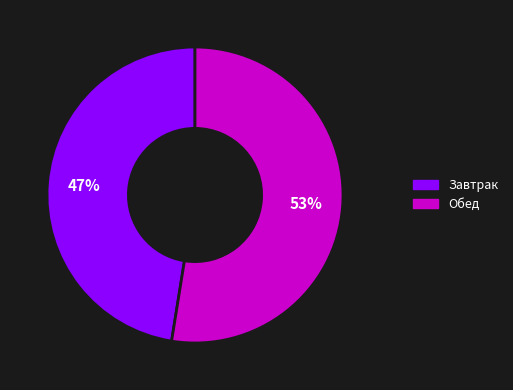

True or false: Обед accounts for 53% of the total.

True